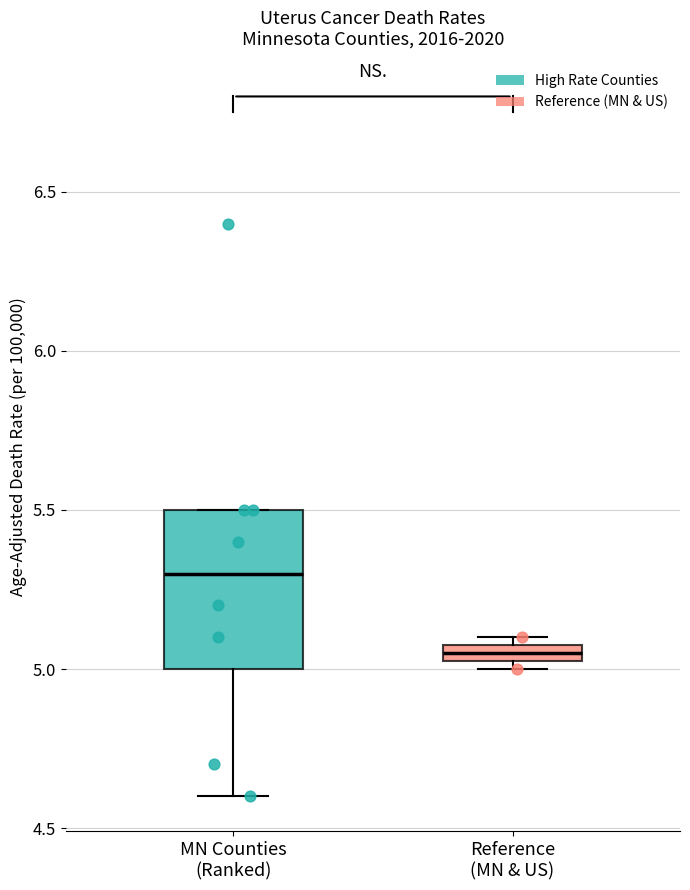

Which box has the highest median line?

MN Counties (Ranked)